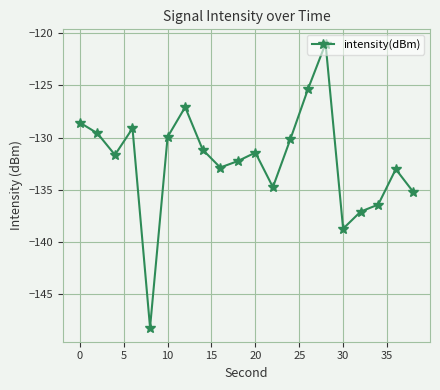

What is the value of the 5th point from the left?

-148.2